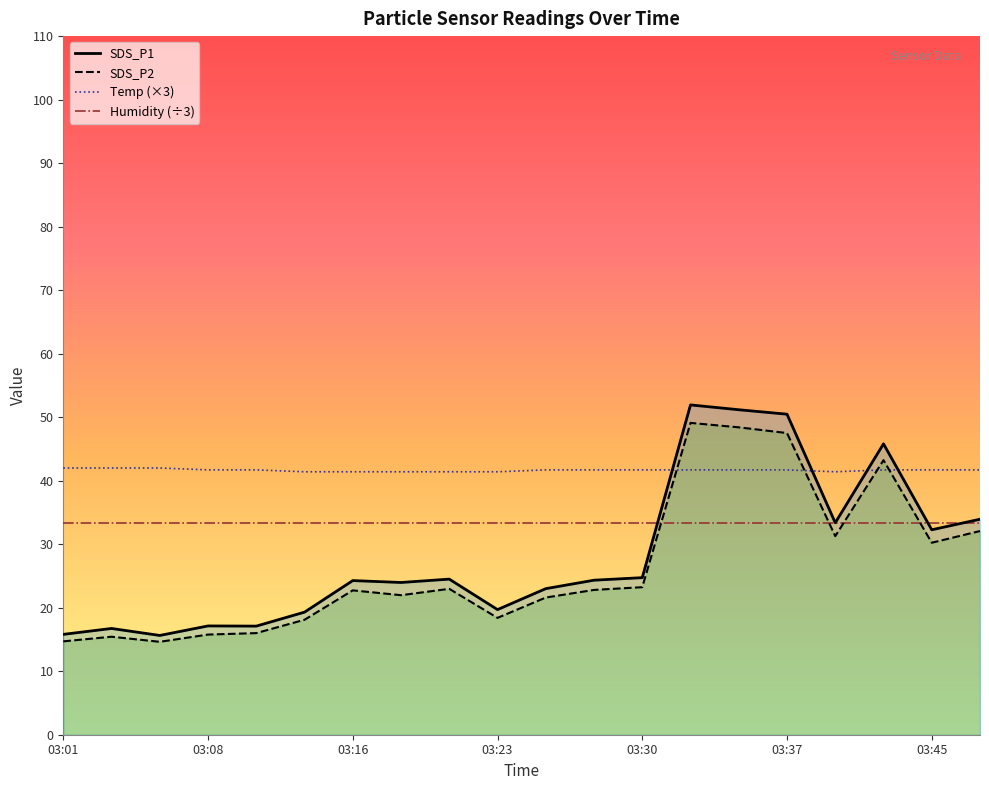

At which category does SDS_P1 reach its first local valley?

03:06